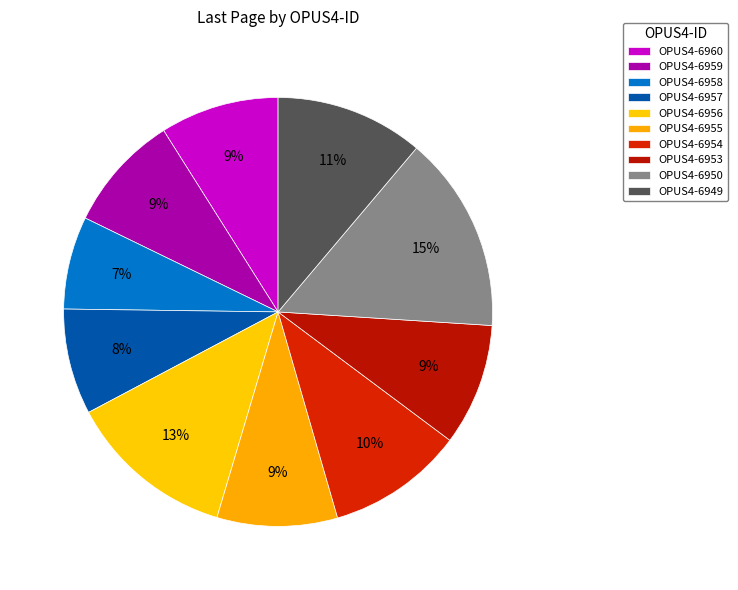

Which category has the smallest portion of the pie?

OPUS4-6958